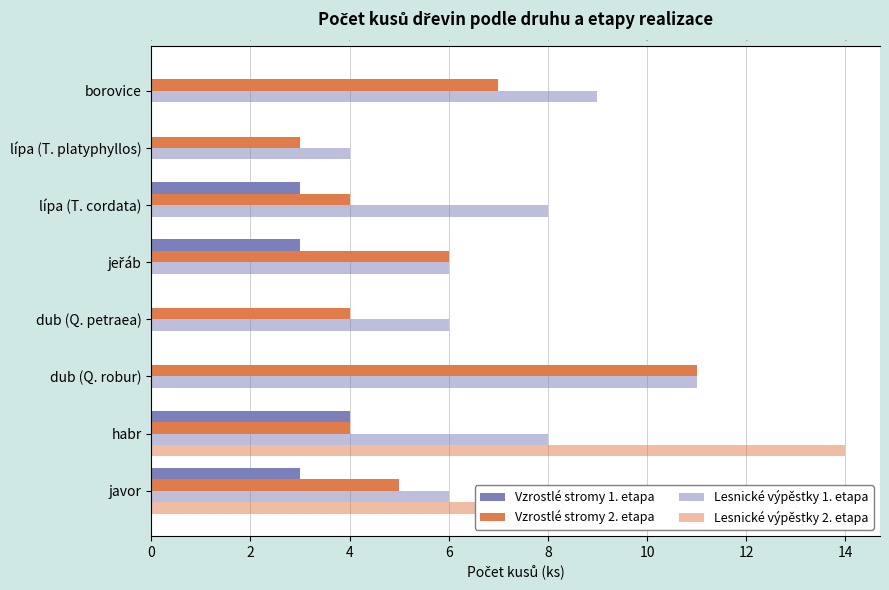

What is the maximum value for Lesnické výpěstky 2. etapa?

14